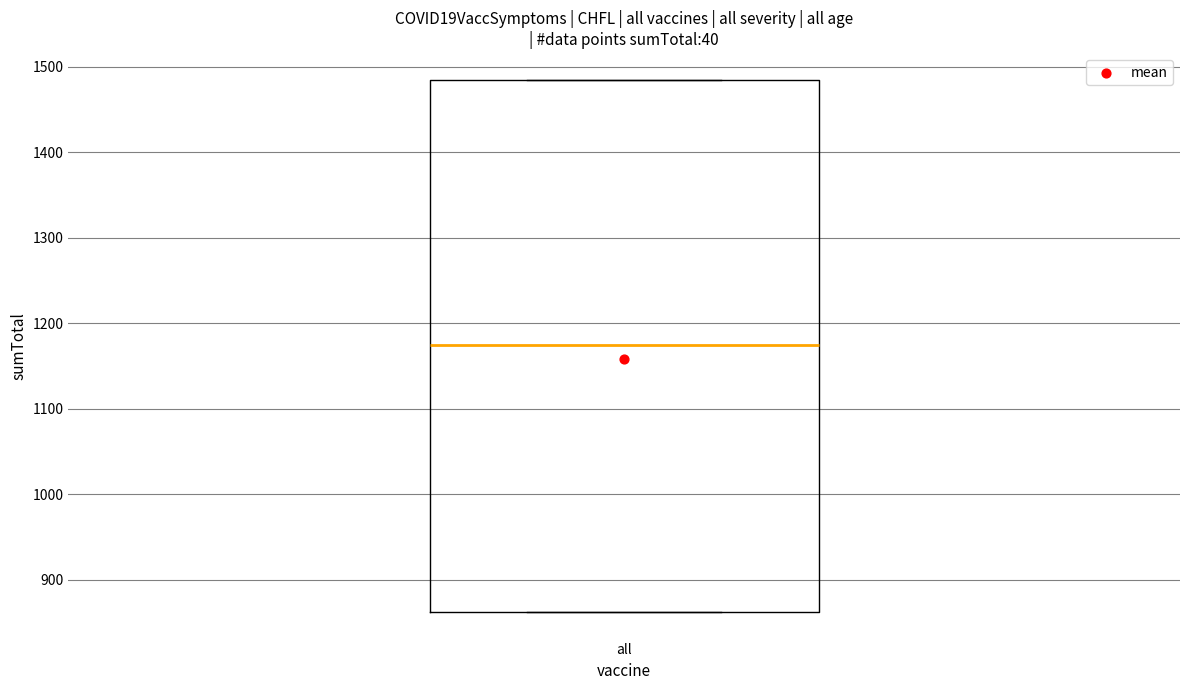

Transcribe this box plot: give where the median line is, the range the box spans, and where the two whiskers end, as read against the y-axis. The values are not printed on the chart, so give them approximately, as read against the axis.

median 1170, box 860 to 1490, whiskers 860 to 1490